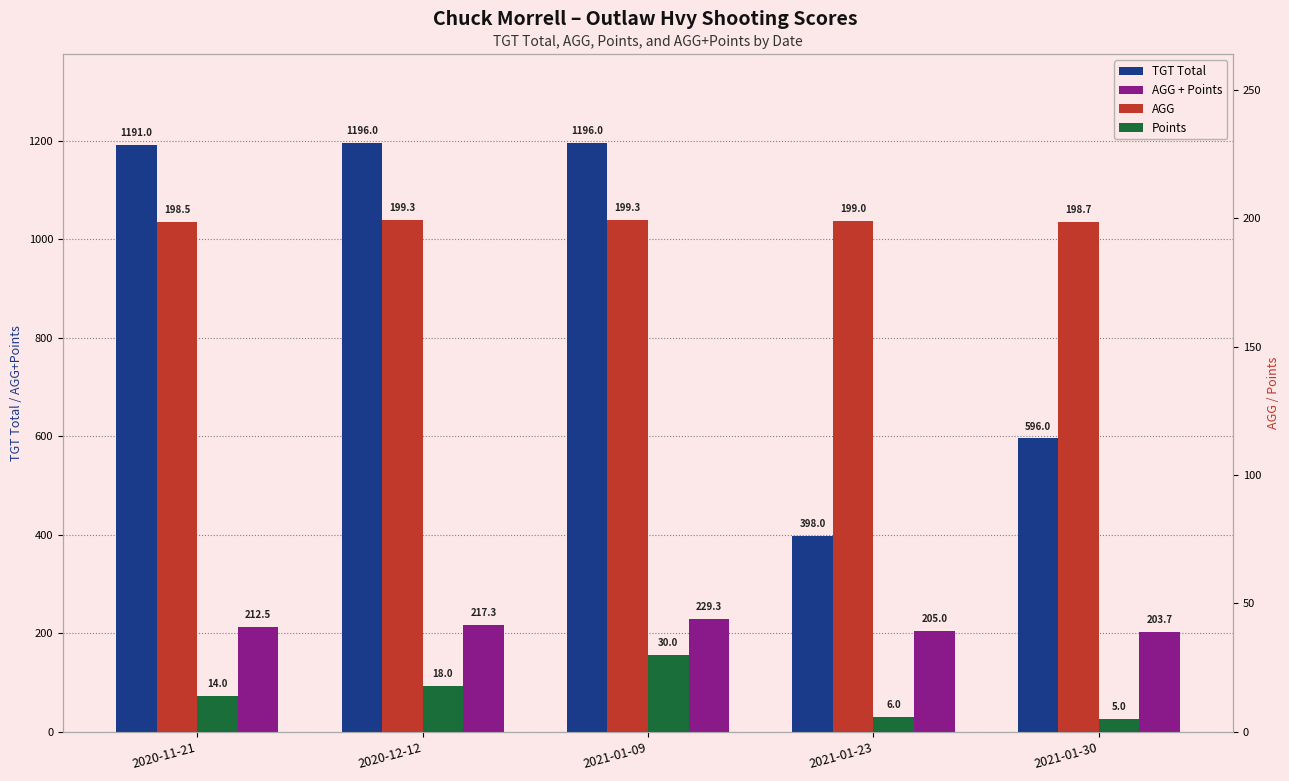

What are all the series names shown in the legend?

TGT Total, AGG + Points, AGG, Points